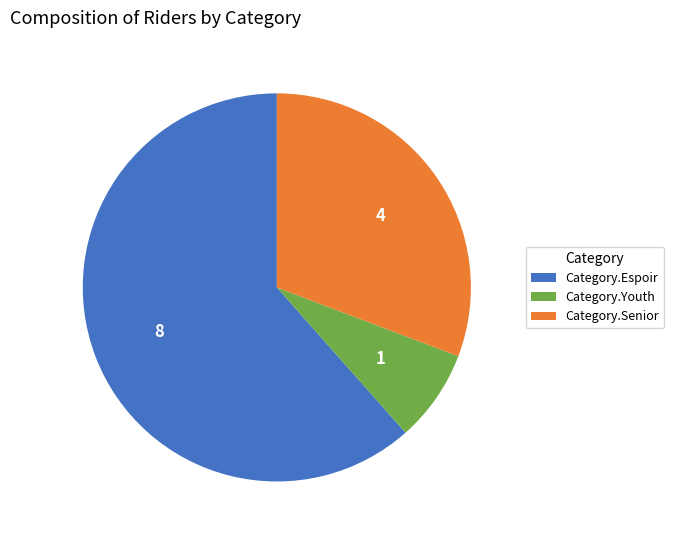

What is the majority slice?

Category.Espoir